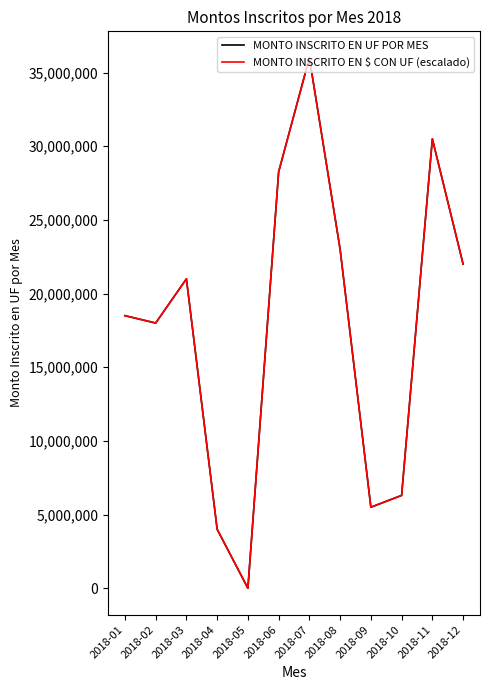

What is the difference between the maximum and minimum values in the MONTO INSCRITO EN $ CON UF (escalado) series?

36000000.0